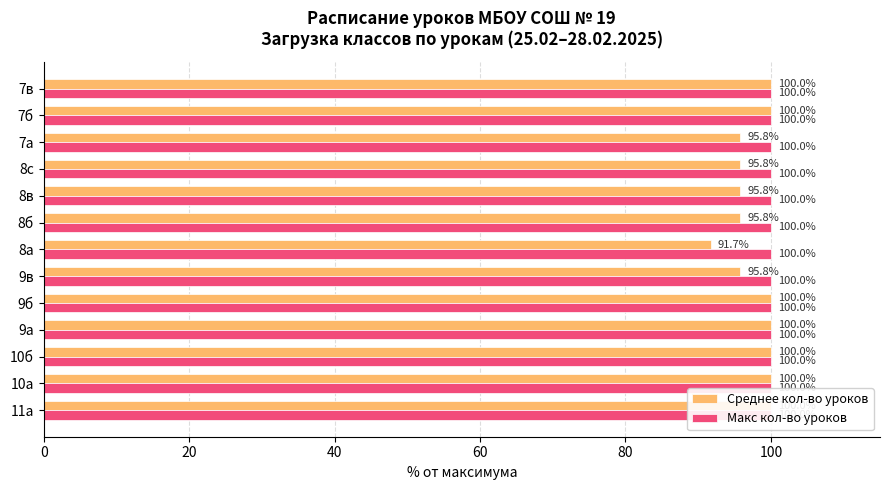

What is the average value of the Среднее кол-во уроков series?

97.7